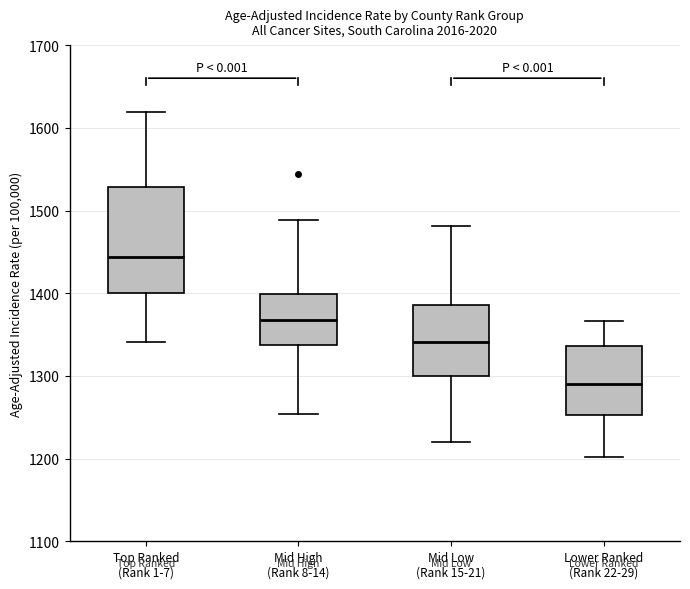

Which box's median line is the highest?

Top Ranked (Rank 1-7)